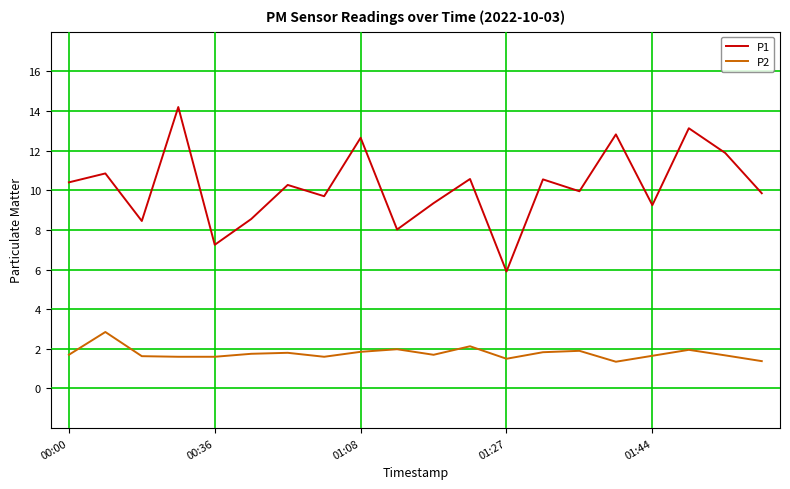

At how many categories does at least one series exceed 3?

20